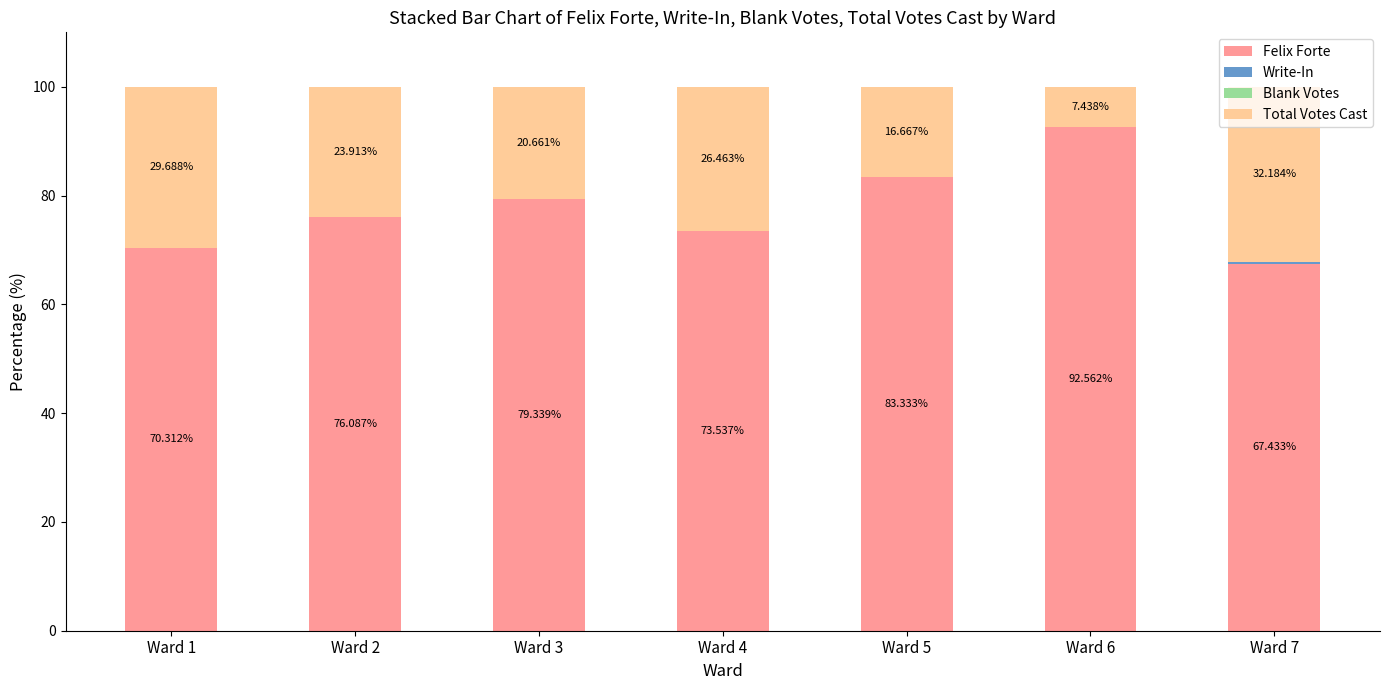

How many values in the Felix Forte series are below 76?

3